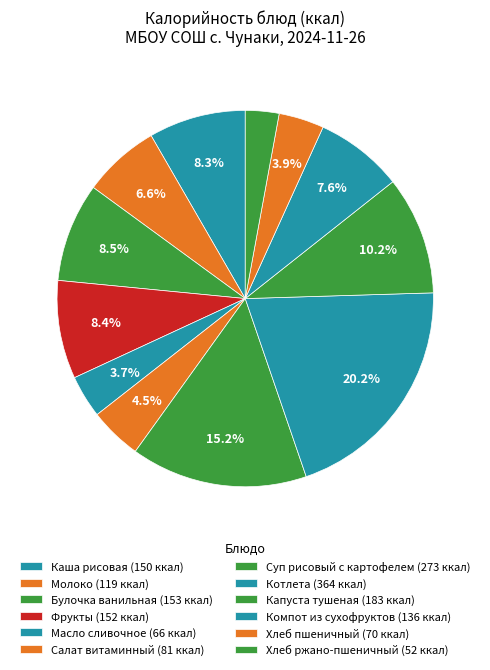

To the nearest percent, what portion does Котлета represent?

20%